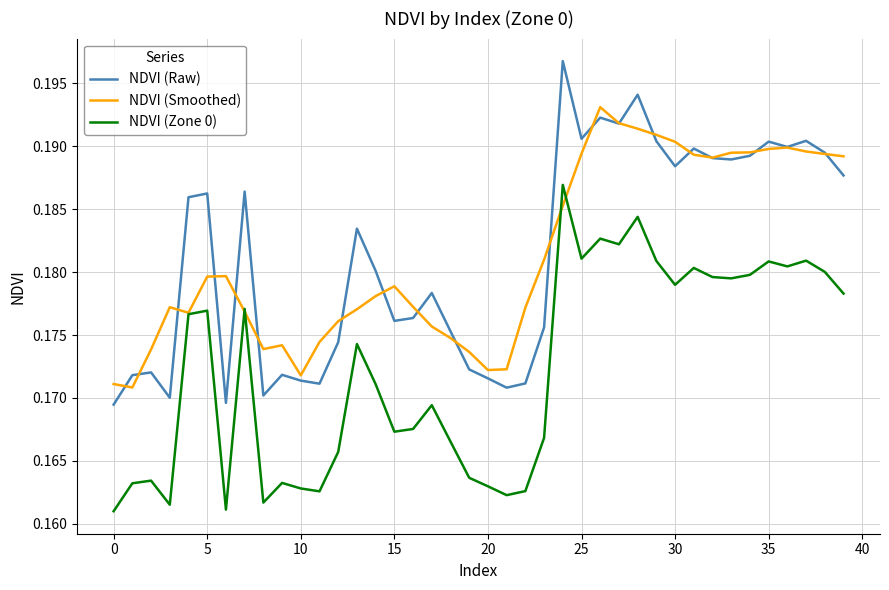

True or false: NDVI (Raw) and NDVI (Zone 0) intersect in this chart.

False